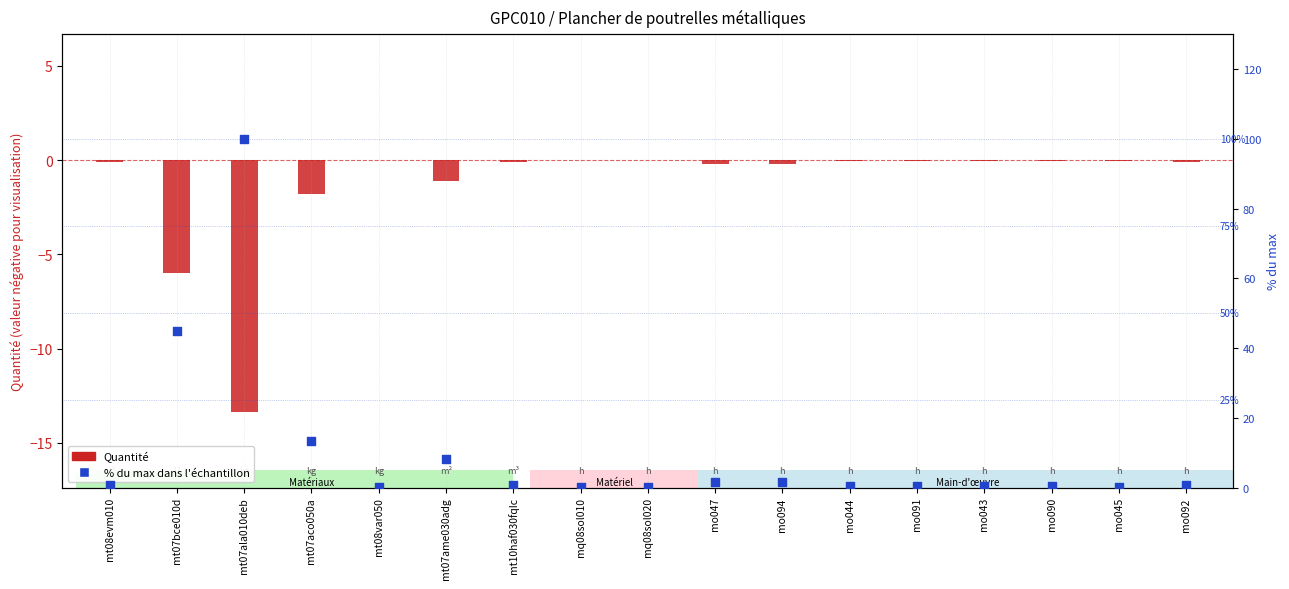

What are all the series names shown in the legend?

Quantité, % du max dans l'échantillon